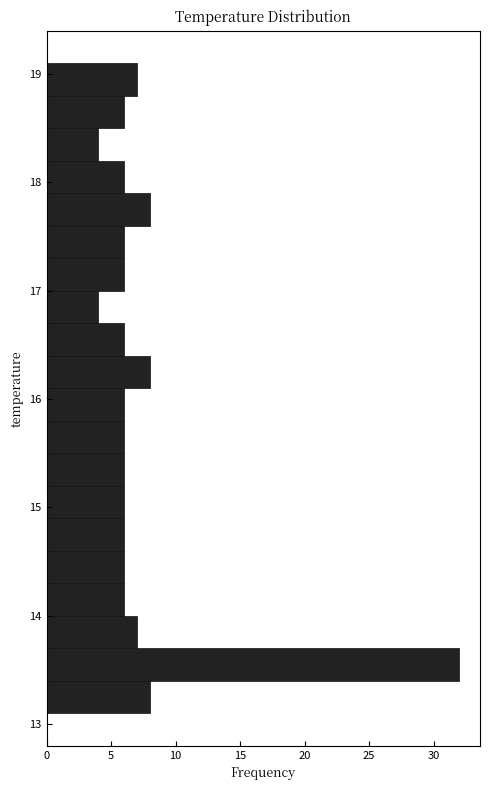

Around what value on the y-axis is the longest bar? Give the approximate position of its centre, as read against the axis.

13.6